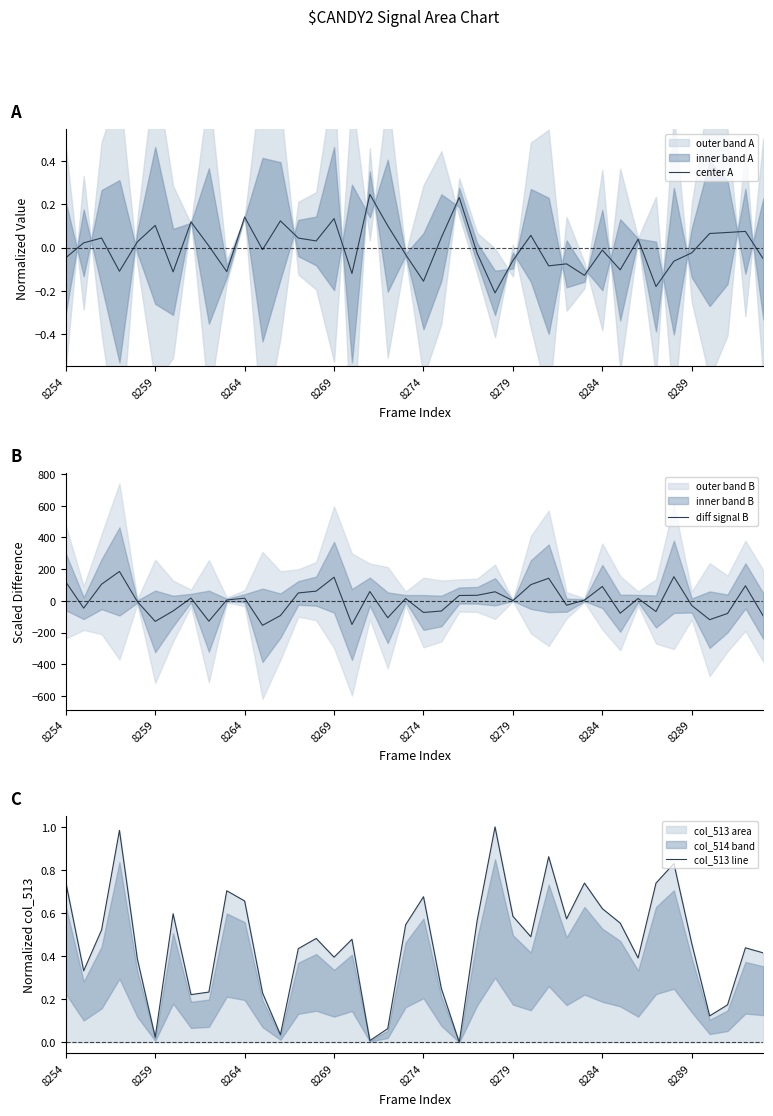

What is the spread (max minus min) of values at 13?

49.7